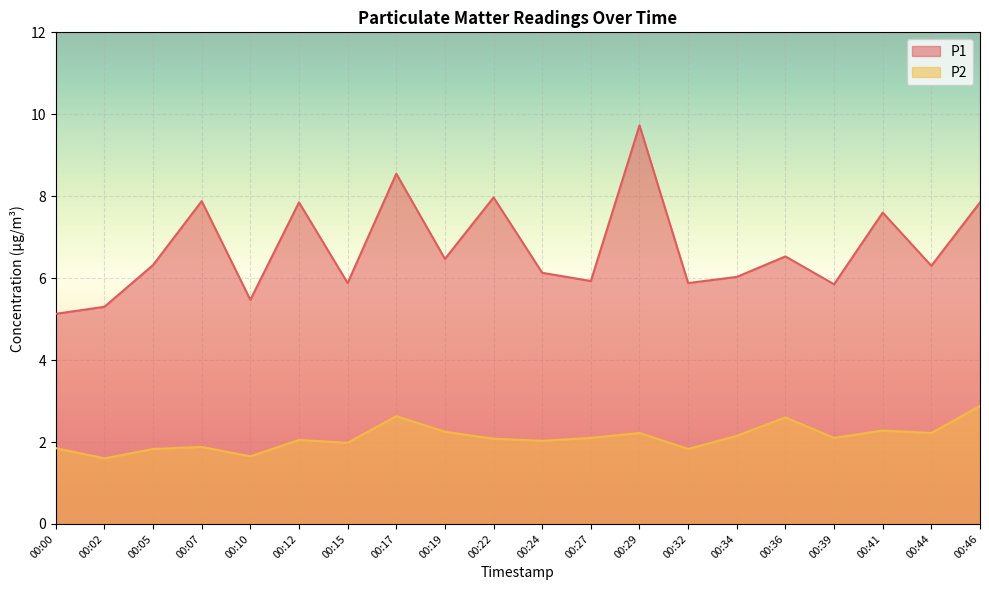

Reading left to right, what are all the values shown in this chart?

P1: 5.1	5.3	6.3	7.9	5.5	7.8	5.9	8.6	6.5	8.0	6.1	5.9	9.7	5.9	6.0	6.5	5.8	7.6	6.3	7.8
P2: 1.9	1.6	1.8	1.9	1.6	2.0	2.0	2.6	2.2	2.1	2.0	2.1	2.2	1.8	2.1	2.6	2.1	2.3	2.2	2.9